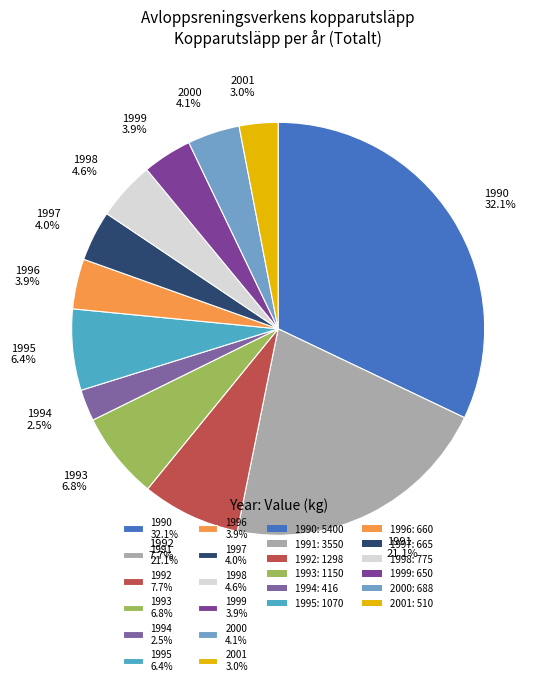

Between 1995 6.4% and 1997 4.0%, which is larger?

1995 6.4%